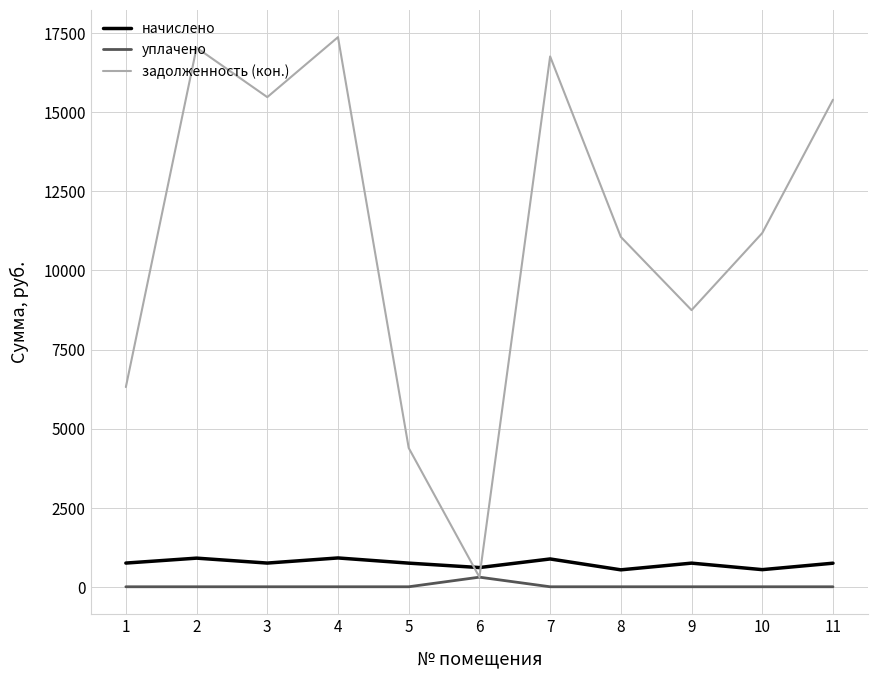

What is the difference between the начислено values at 9 and 1?

2.0